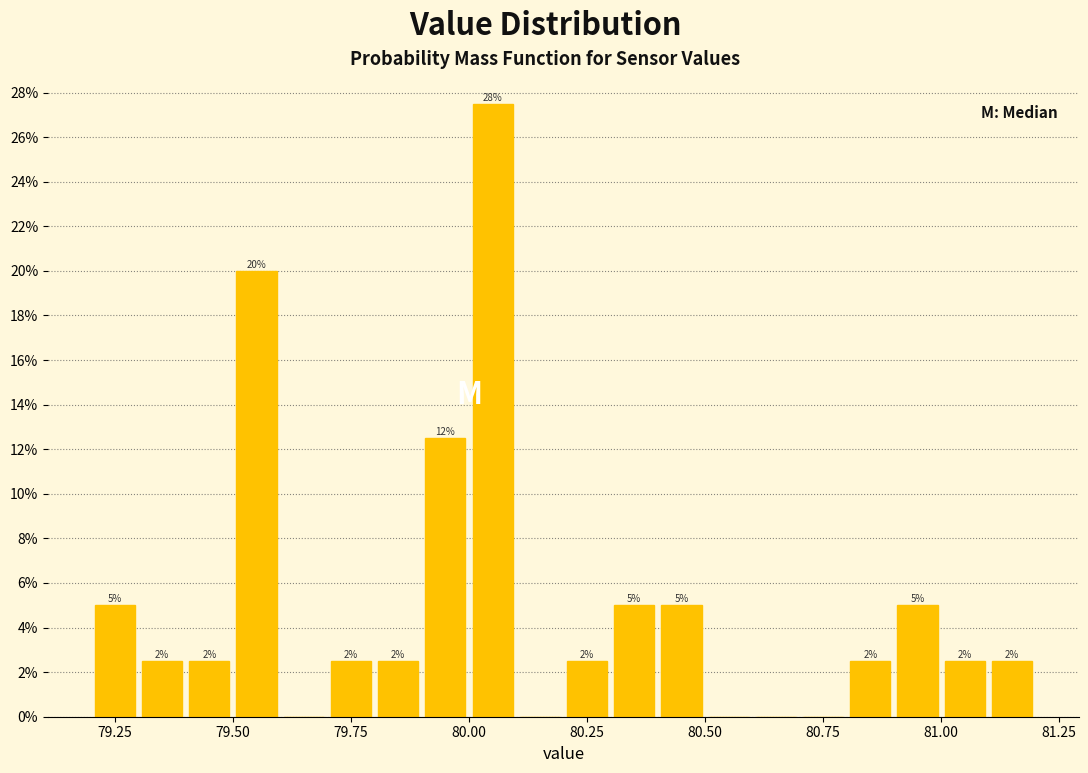

Around what value on the x-axis is the tallest bar? Give the approximate position of its centre, as read against the axis.

80.05